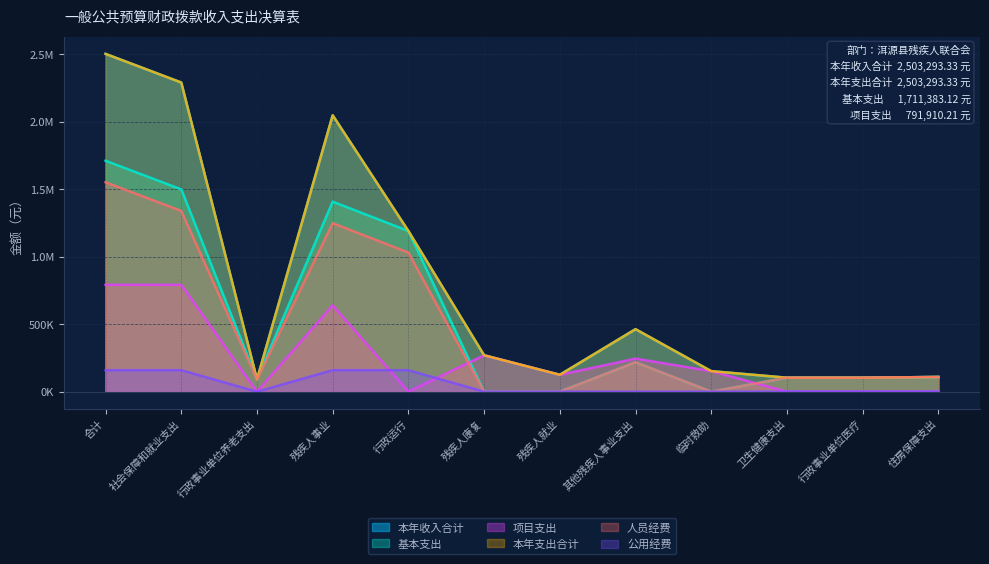

The value of 本年支出合计 at 住房保障支出 is 74479.0. True or false?

False